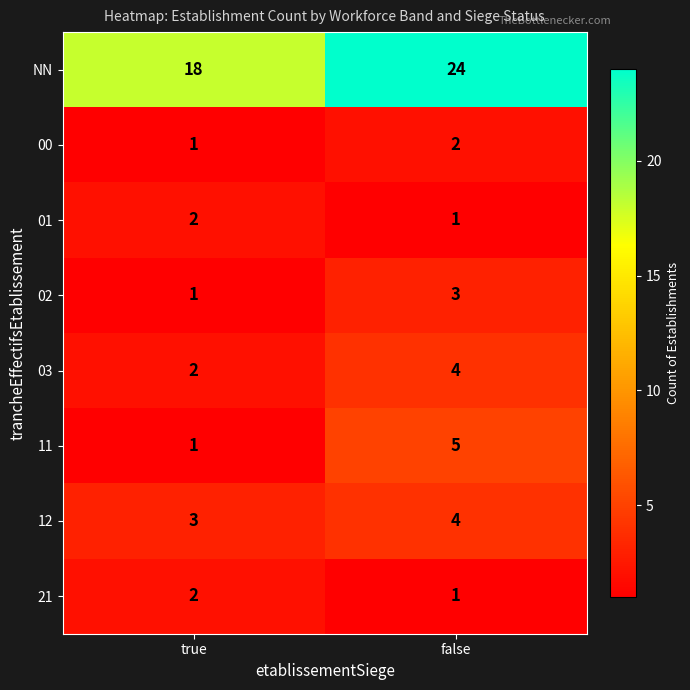

Is it true that 03 equals 2 at true?

True